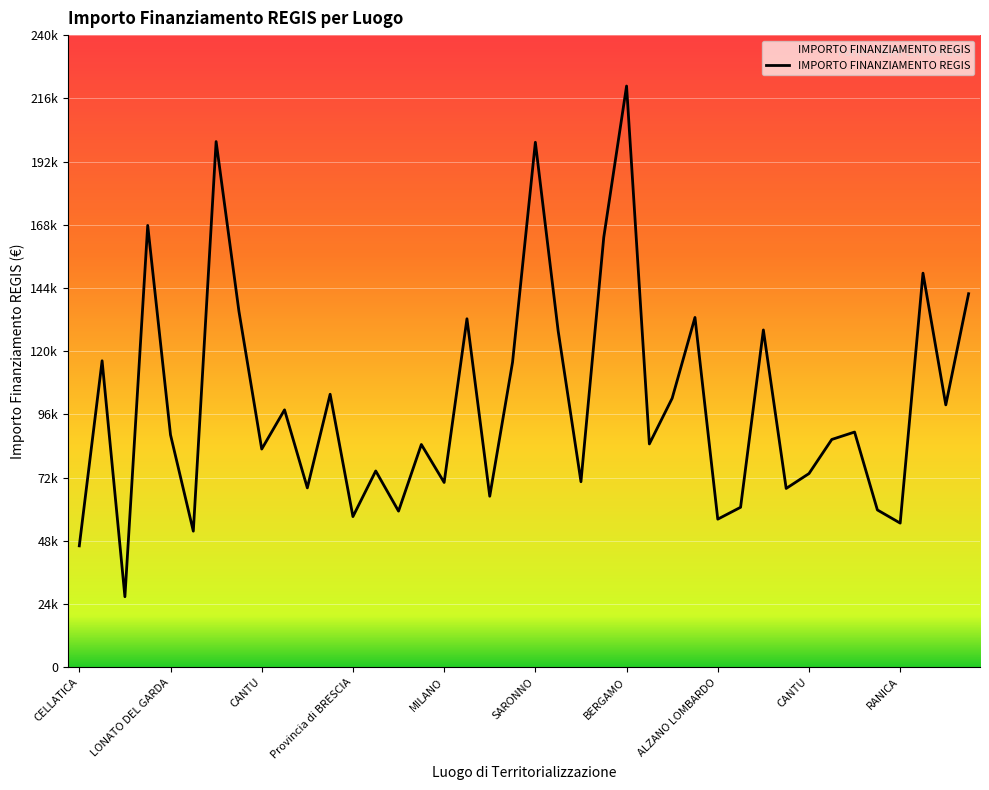

What is the label of the 2nd point from the left?

CASTELCOVATI